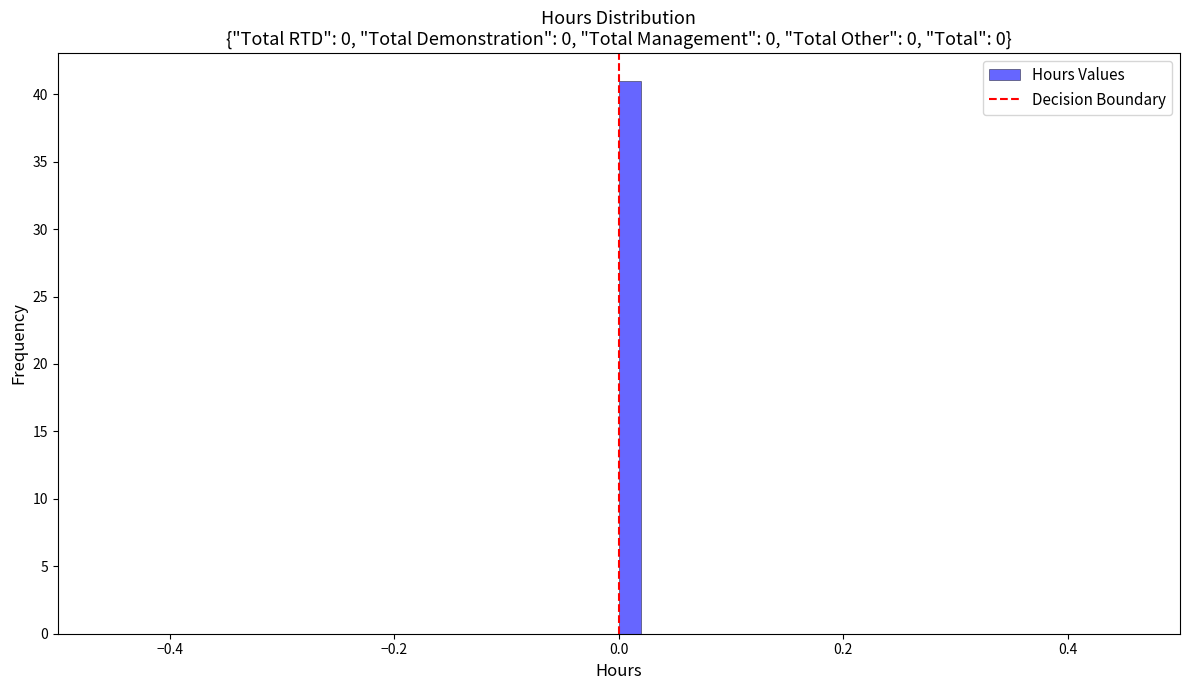

Read against the x-axis, roughly where is the centre of the tallest bar?

0.02